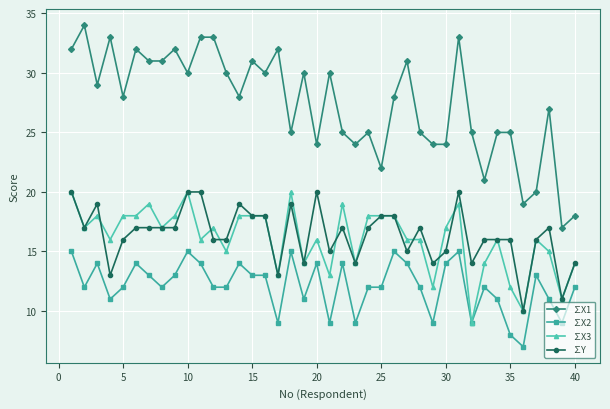

Which series has the largest range (max minus min)?

∑X1